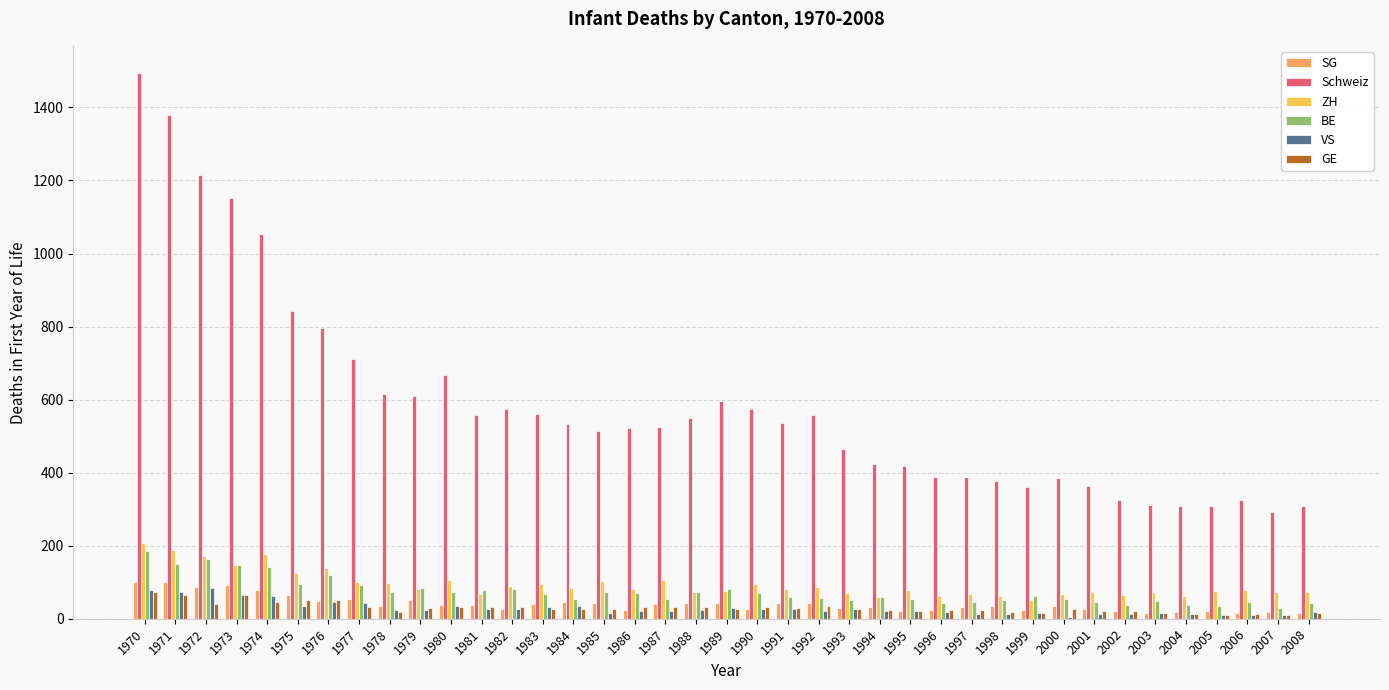

Which series has the largest range (max minus min)?

Schweiz